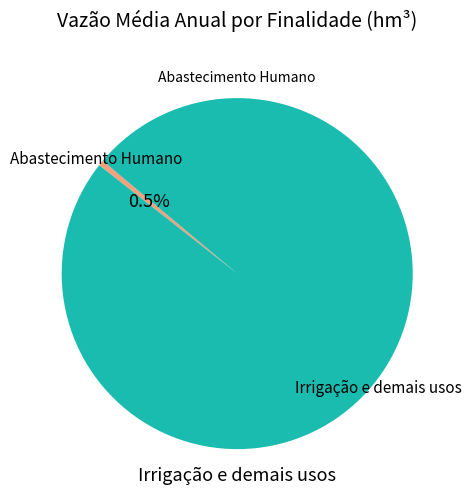

Does any single category account for the majority?

Yes